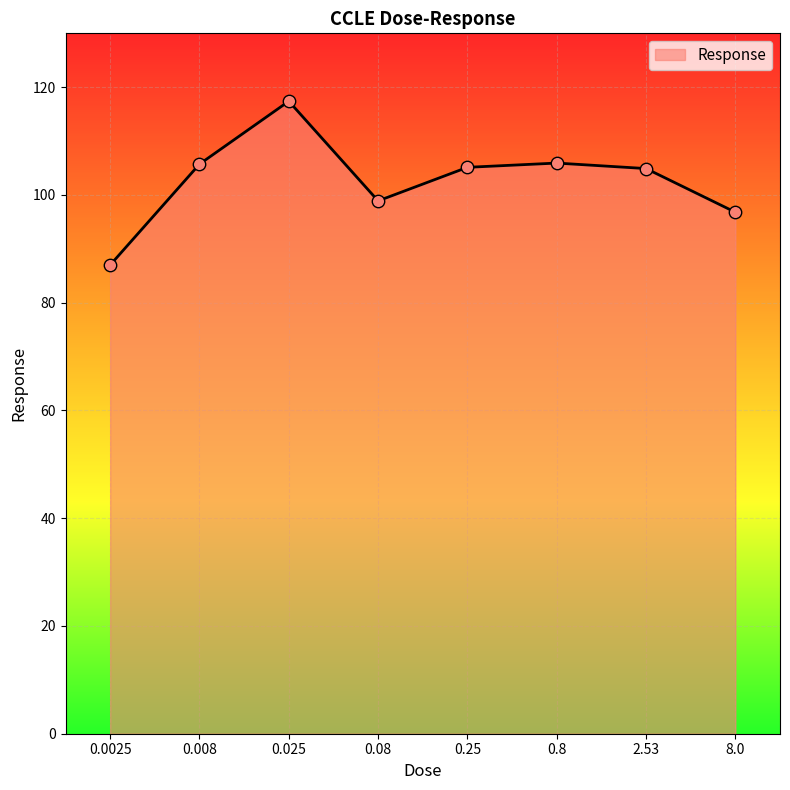

What is the ratio of the value at 0.8 to the value at 0.25?

1.0